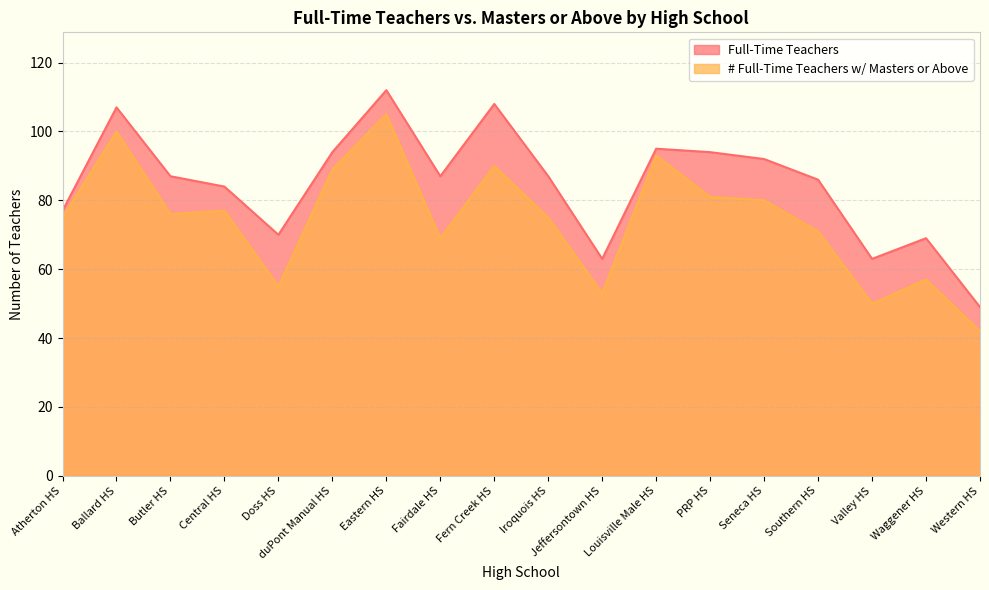

List the series in order of their overall mean, highest first.

Full-Time Teachers, # Full-Time Teachers w/ Masters or Above